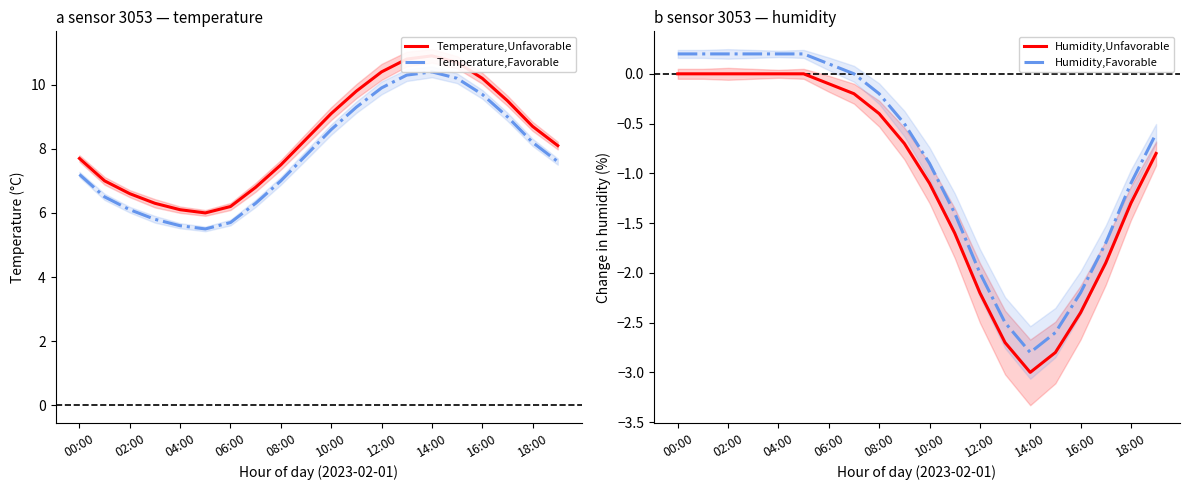

How many interior local valleys does the Humidity,Unfavorable series have?

1